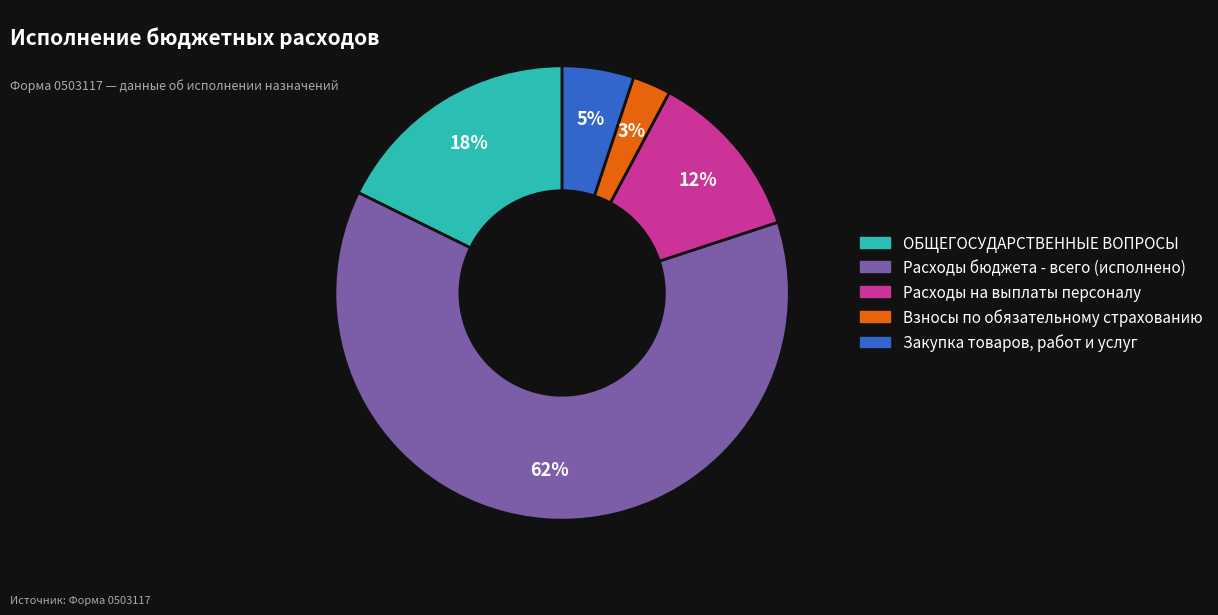

To the nearest percent, what portion does Взносы по обязательному страхованию represent?

3%